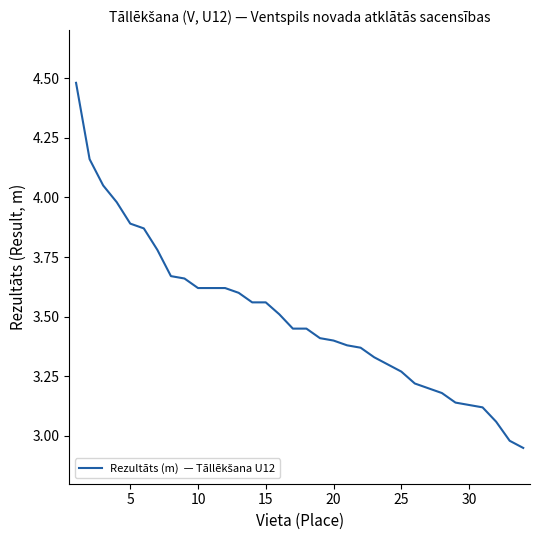

What is the difference between the maximum and minimum values?

1.5